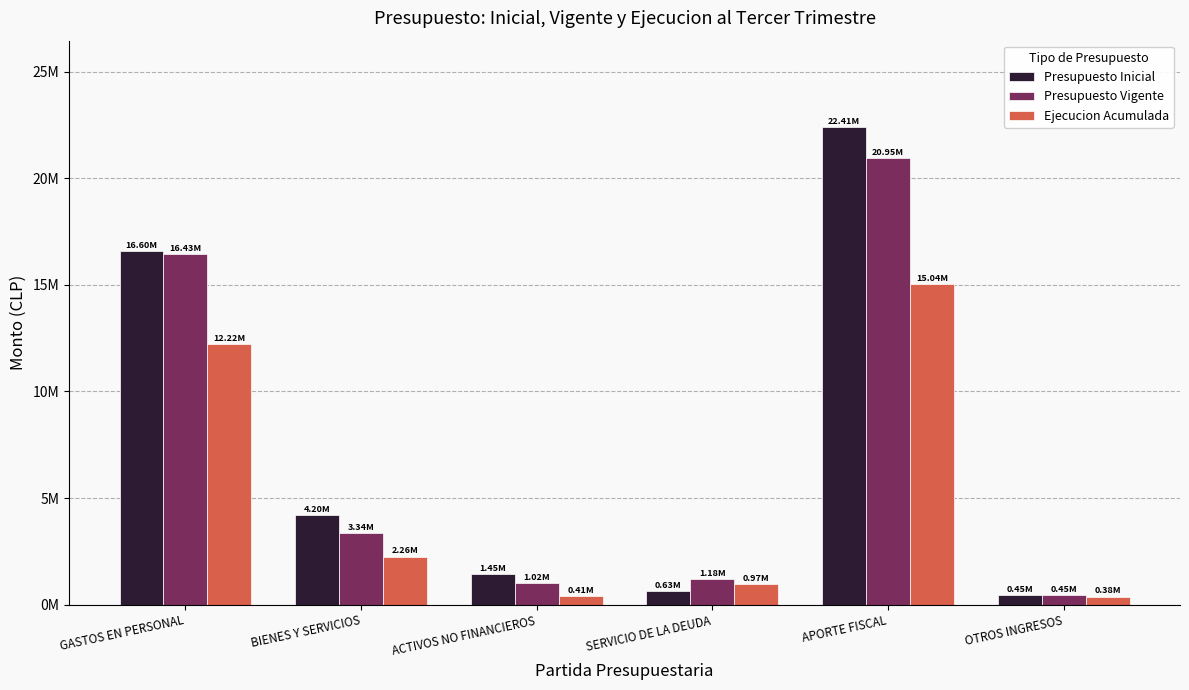

Does the chart contain any negative values?

No